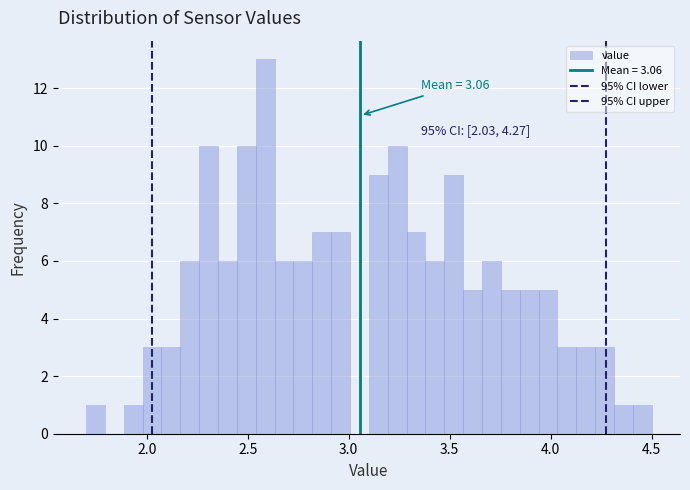

Read against the x-axis, roughly where is the centre of the tallest bar?

2.60